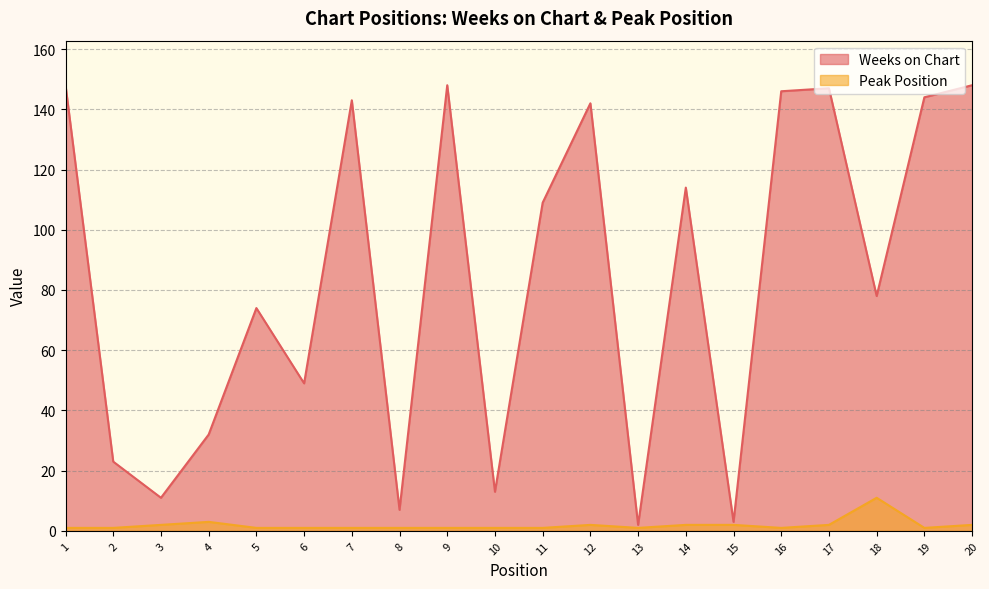

True or false: Peak Position and Weeks on Chart intersect in this chart.

False